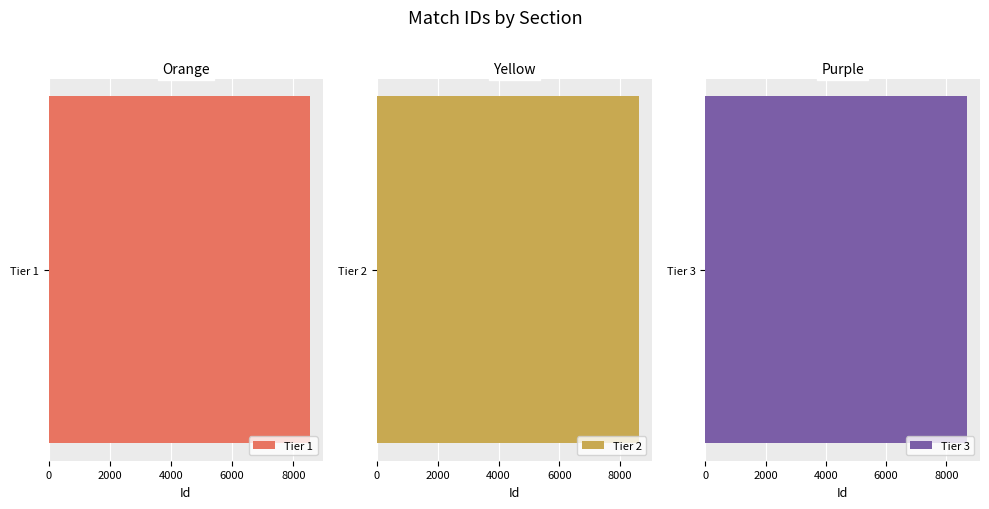

The value at Tier 2 is 8606. True or false?

True